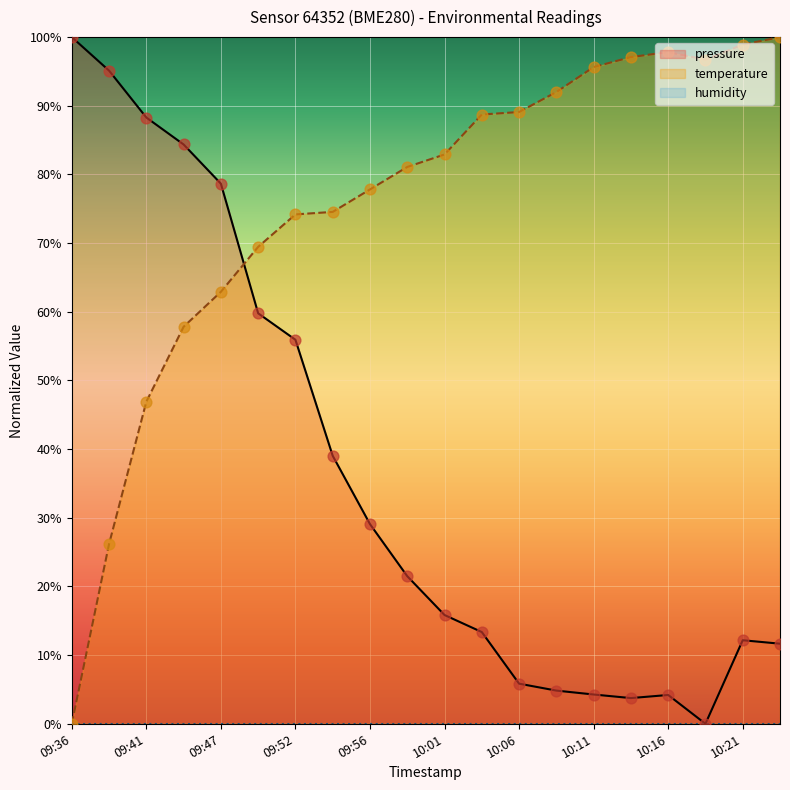

At how many categories does at least one series exceed 94?

8